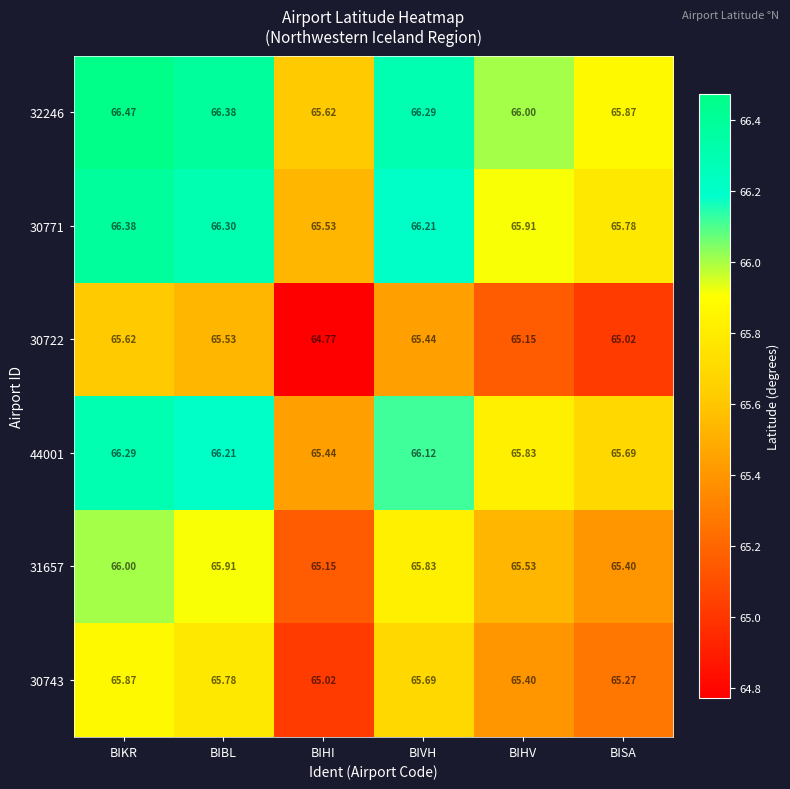

Rank the series by their maximum value, from highest to lowest.

32246, 30771, 44001, 31657, 30743, 30722